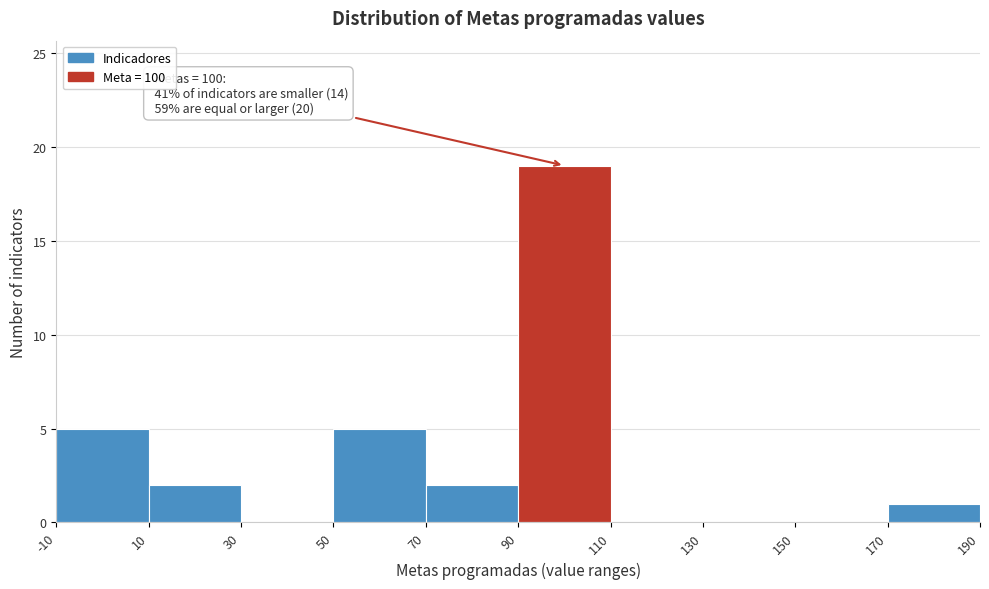

Which range on the x-axis has the tallest bar?

90 to 110